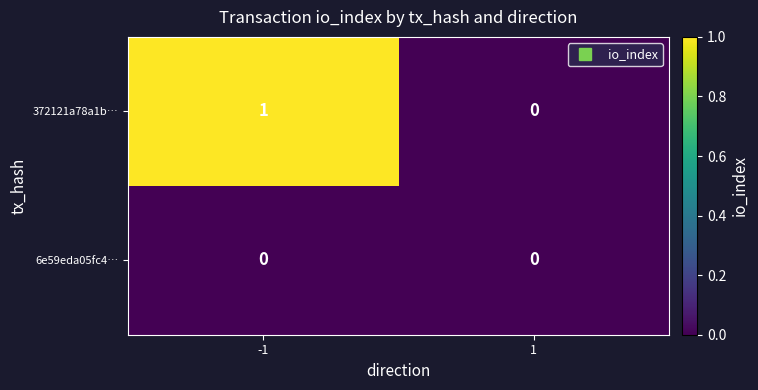

Reading left to right, transcribe all the data shown in this chart.

372121a78a1b…: 1	0
6e59eda05fc4…: 0	0